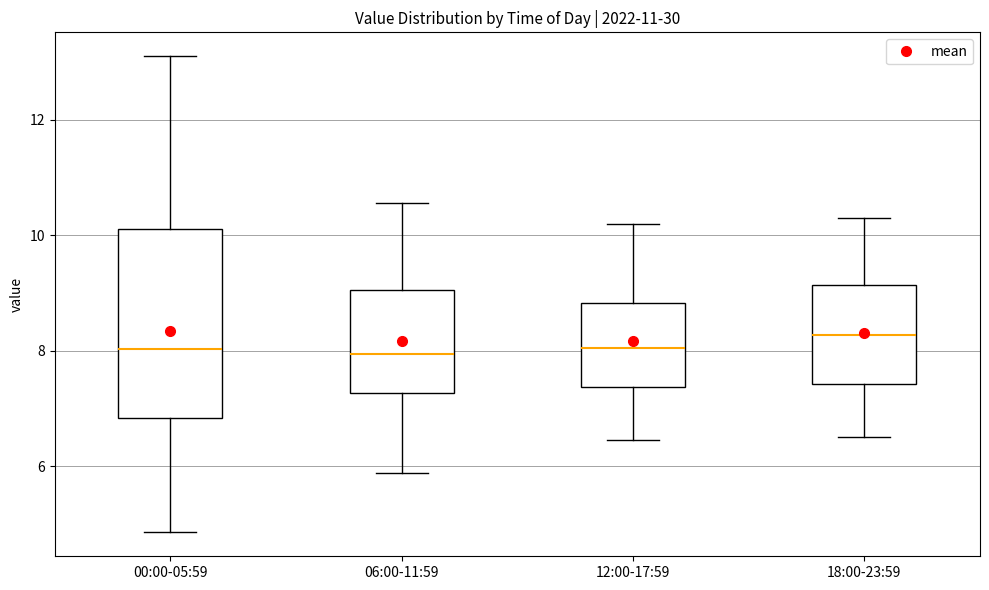

Reading left to right, read every box against the y-axis: the position of its median line, the range the box covers, and the ends of its whiskers. The values are not printed on the chart, so give them approximately, as read against the axis.

00:00-05:59: median 8.0, box 6.8 to 10.2, whiskers 4.8 to 13.2
06:00-11:59: median 8.0, box 7.2 to 9.0, whiskers 5.8 to 10.6
12:00-17:59: median 8.0, box 7.4 to 8.8, whiskers 6.4 to 10.2
18:00-23:59: median 8.2, box 7.4 to 9.2, whiskers 6.6 to 10.4